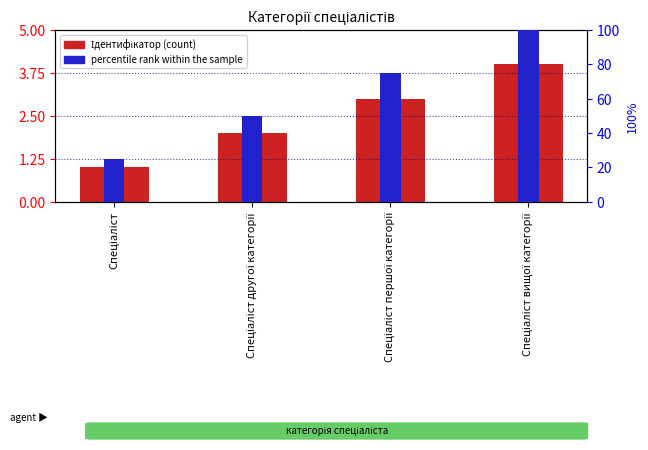

At how many categories does at least one series exceed 66?

2